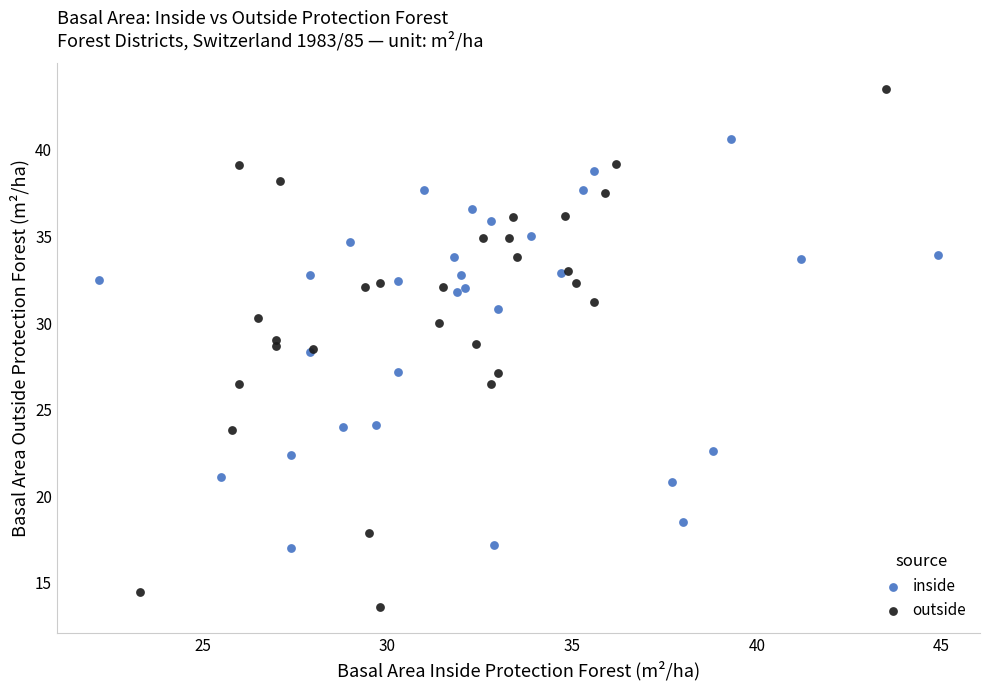

Which series reaches the minimum Y coordinate?

outside